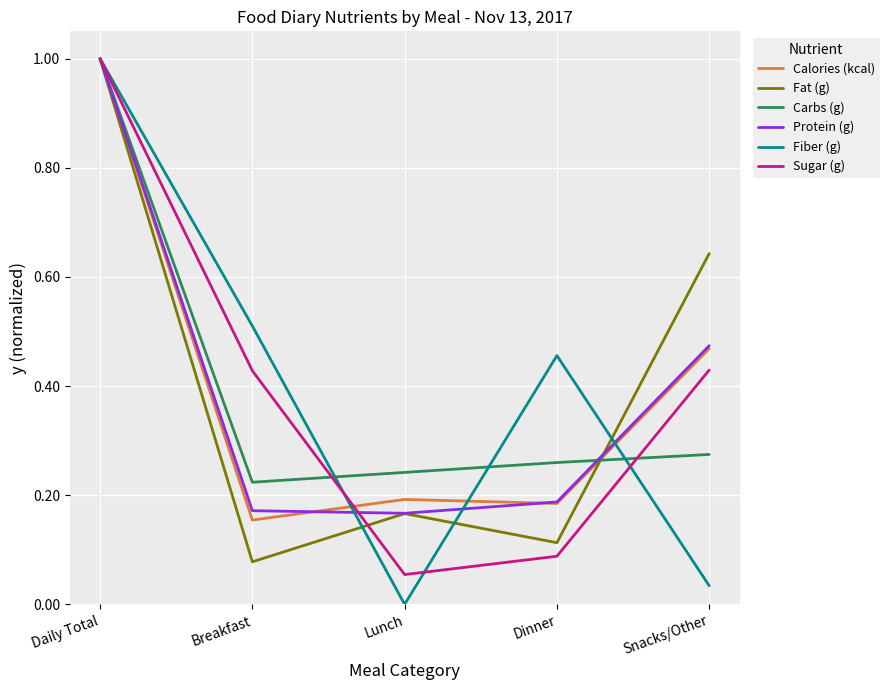

True or false: Sugar (g) and Fat (g) intersect in this chart.

True